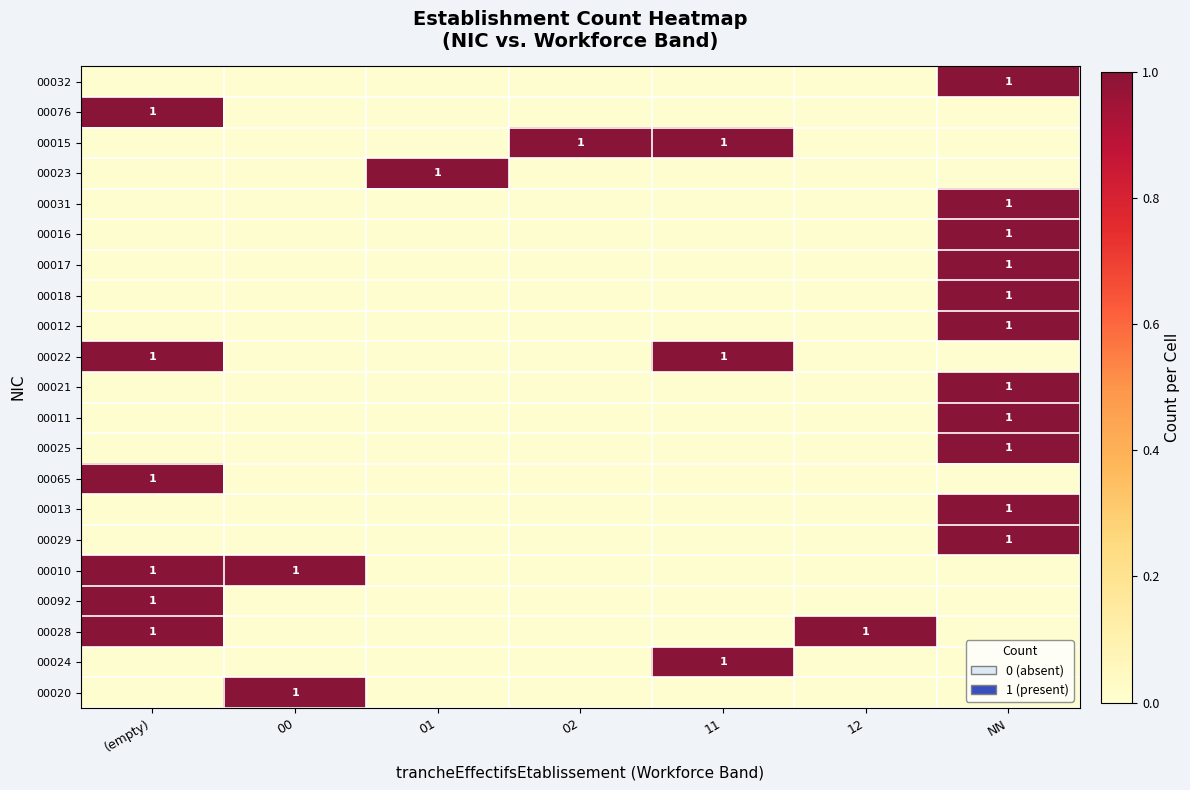

What is the maximum value shown in the chart?

1